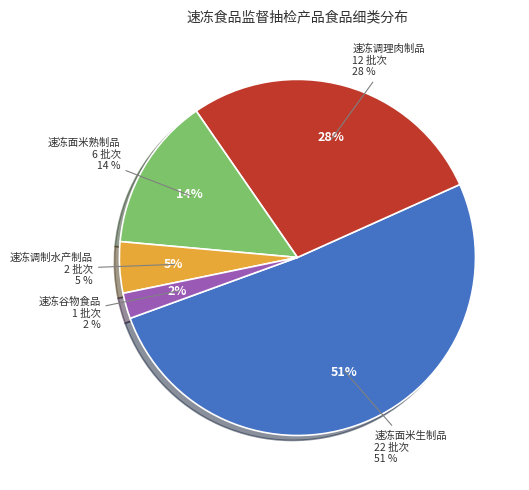

Rank the categories by value from highest to lowest.

速冻面米生制品, 速冻调理肉制品, 速冻面米熟制品, 速冻调制水产制品, 速冻谷物食品